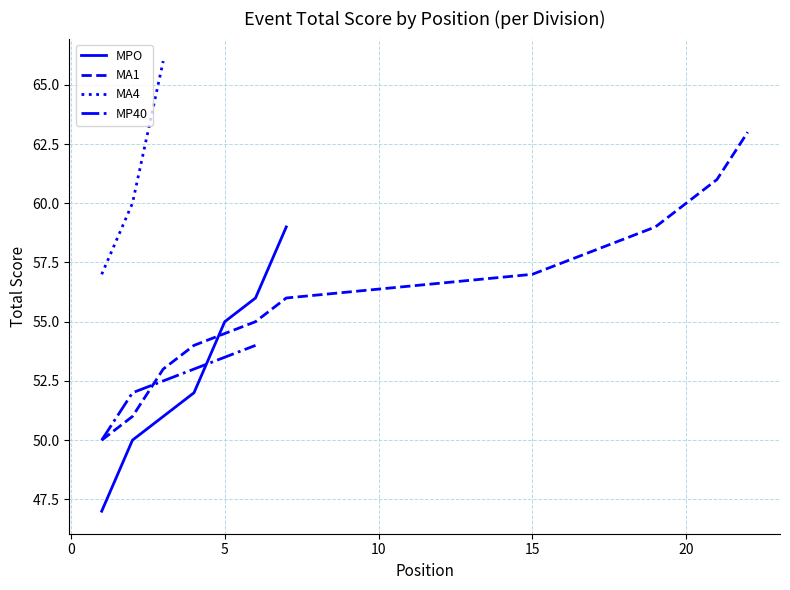

The value of event_total_score at 5 is 37. True or false?

False